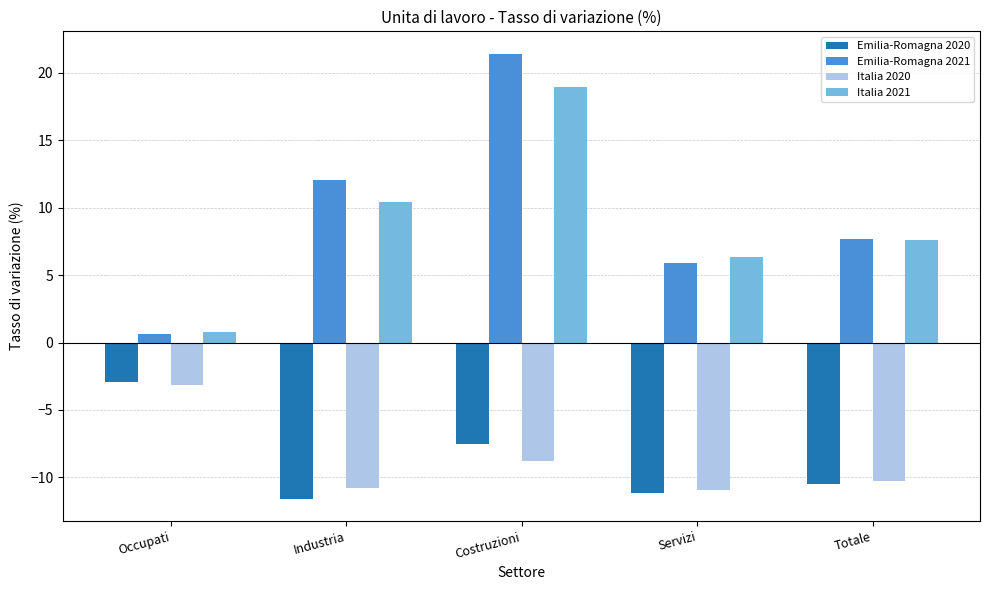

Is the value of Emilia-Romagna 2020 at Costruzioni greater than the value of Italia 2020 at Occupati?

No